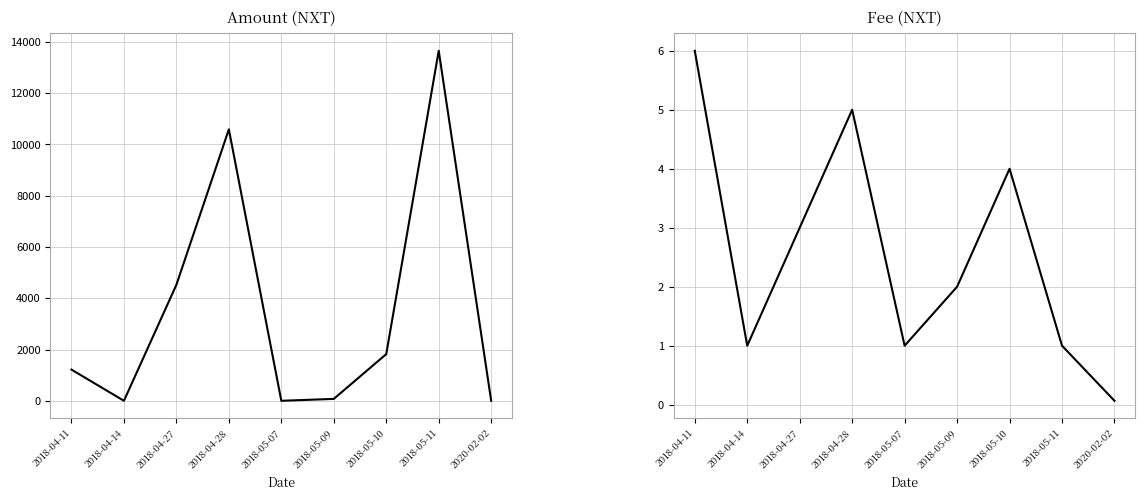

How many Fee values are between 1 and 4?

6